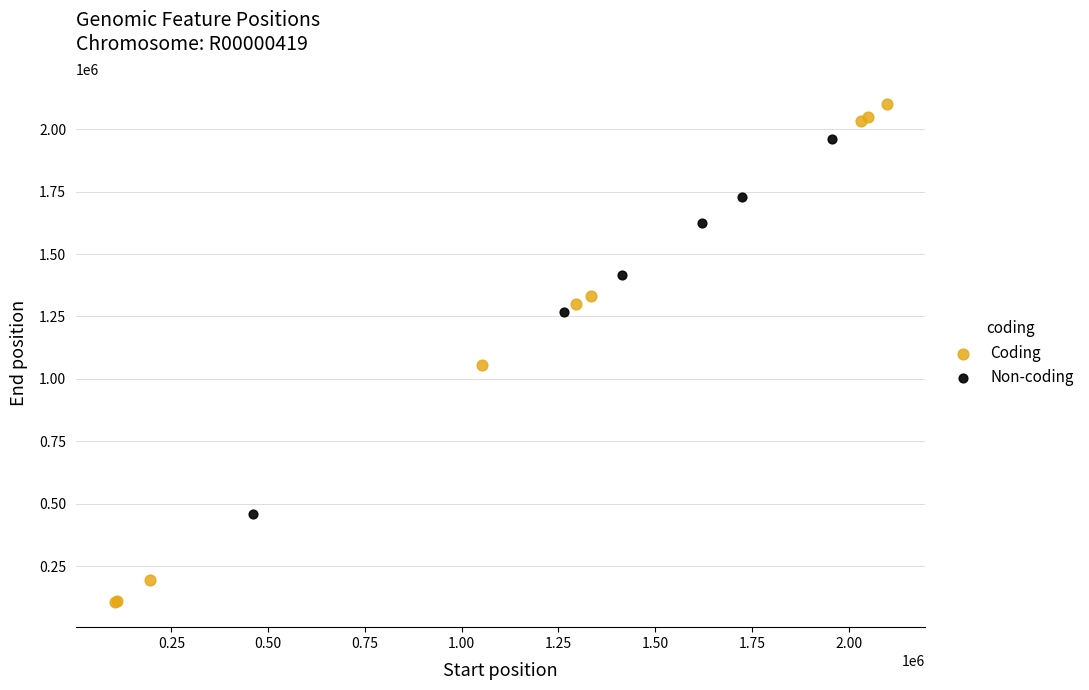

Which series has the widest spread of Y values?

Coding